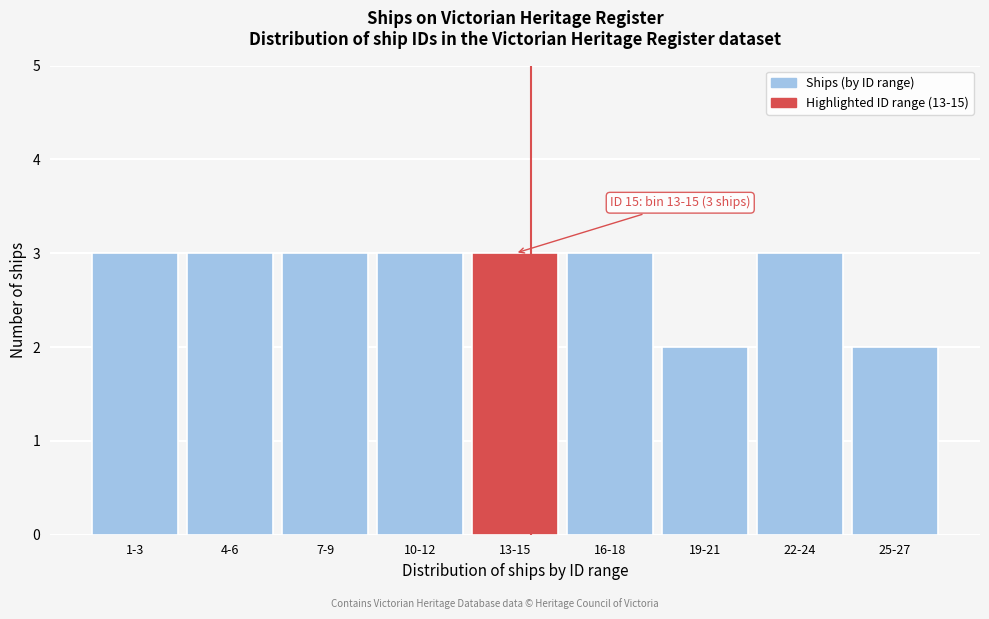

Reading right to left, extract all data points from this chart.

25-27=2	22-24=3	19-21=2	16-18=3	13-15=3	10-12=3	7-9=3	4-6=3	1-3=3